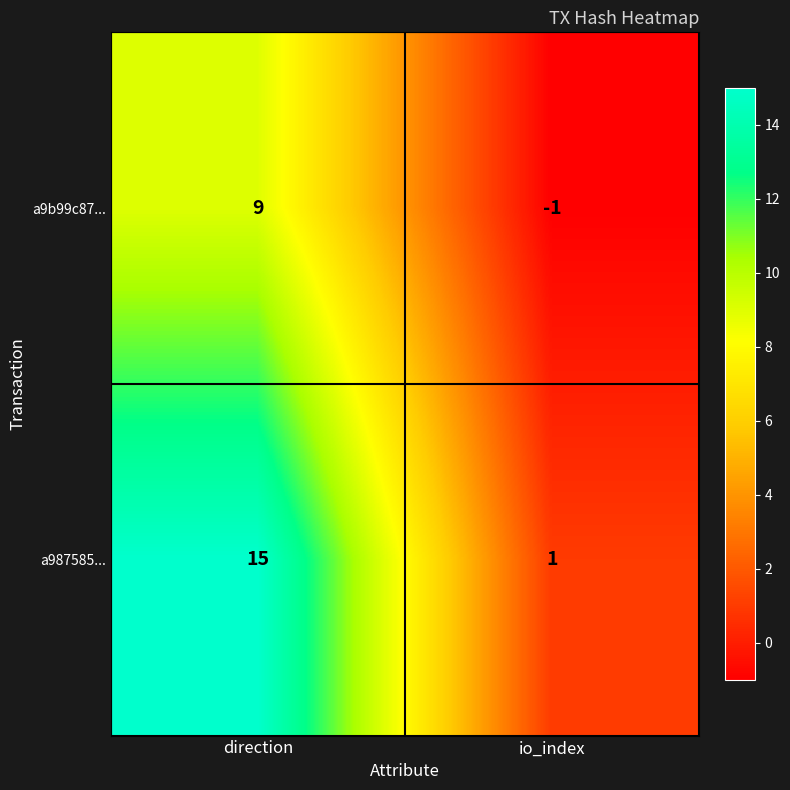

Between direction and io_index, which series saw the biggest shift?

a987585...